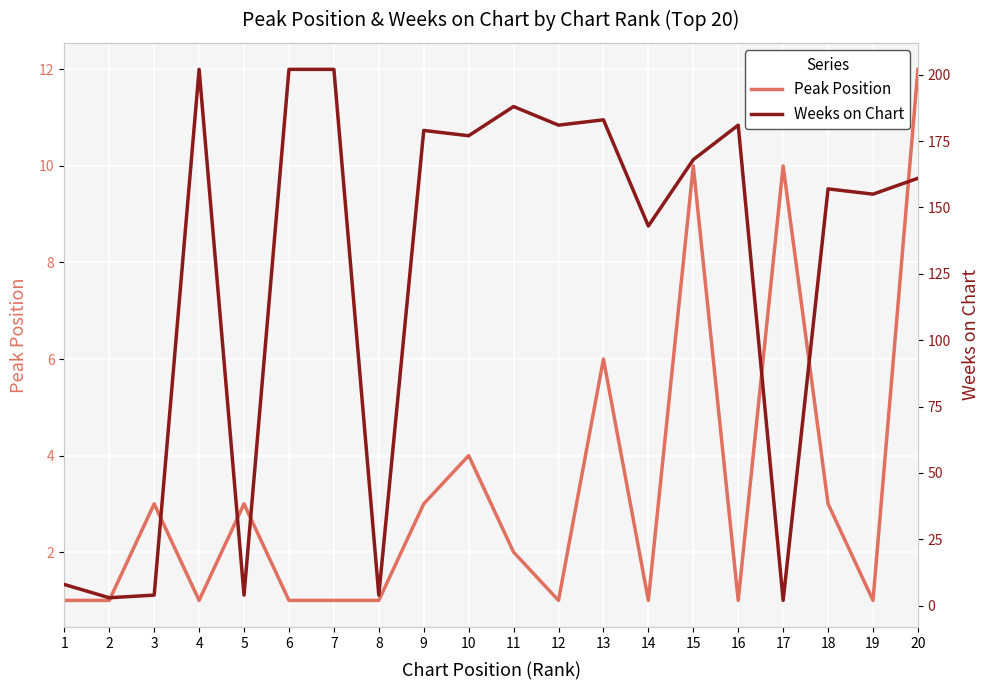

Is the value of Weeks on Chart at 3 greater than the value of Peak Position at 12?

Yes